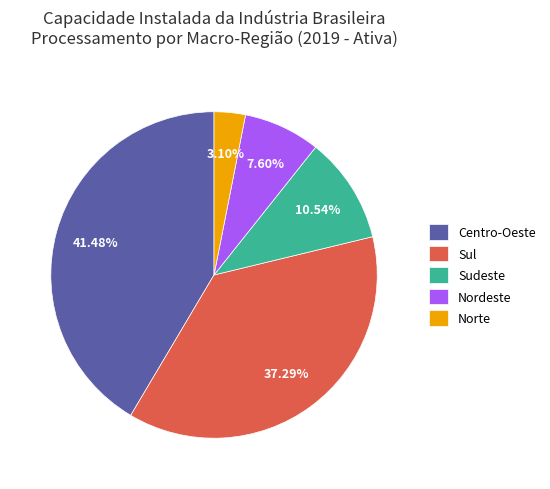

To the nearest percent, what is the difference between the largest and smallest slice percentages?

38%